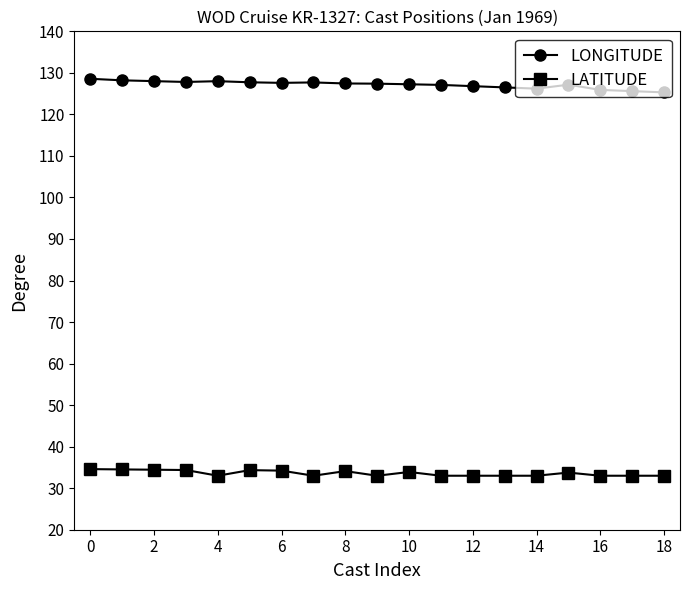

True or false: LONGITUDE and LATITUDE intersect in this chart.

False